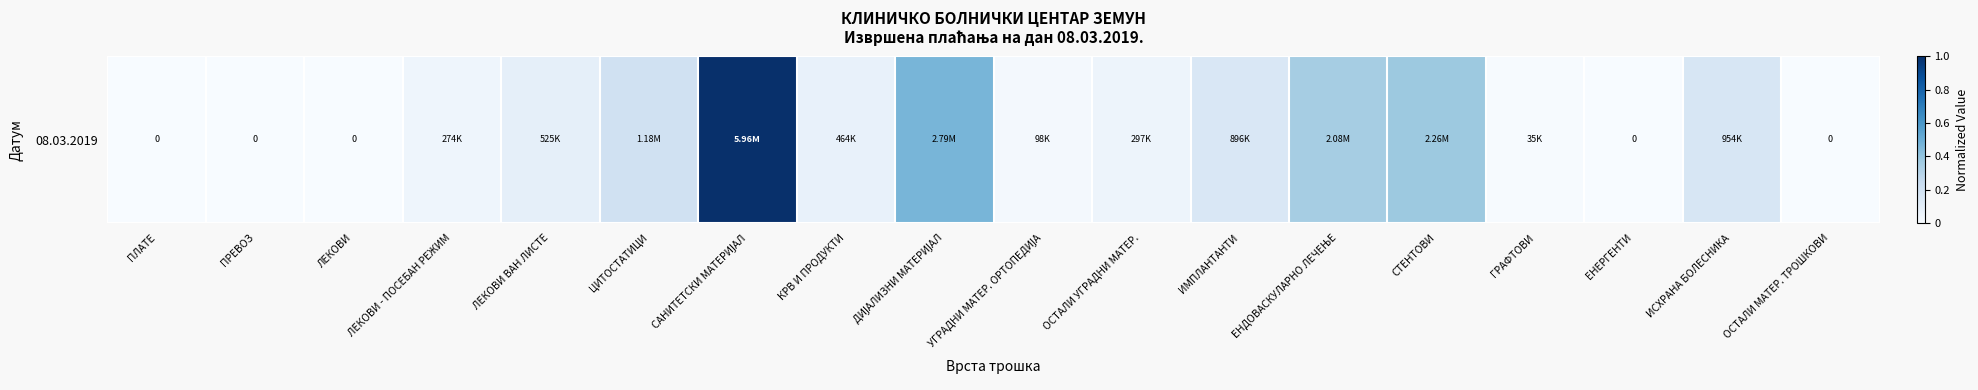

Between ЕНДОВАСКУЛАРНО ЛЕЧЕЊЕ and ИМПЛАНТАНТИ, which is larger?

ЕНДОВАСКУЛАРНО ЛЕЧЕЊЕ